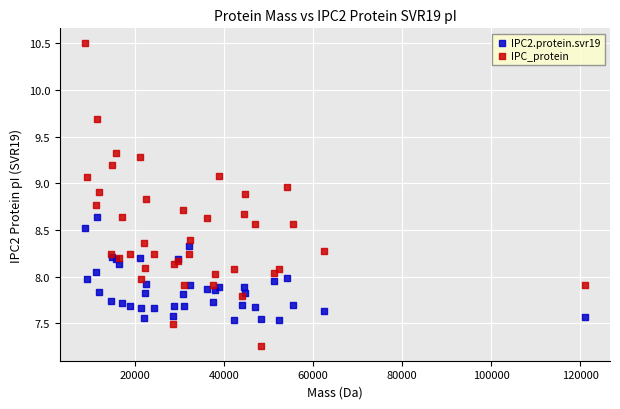

Which series contains the lowest Y value?

IPC_protein